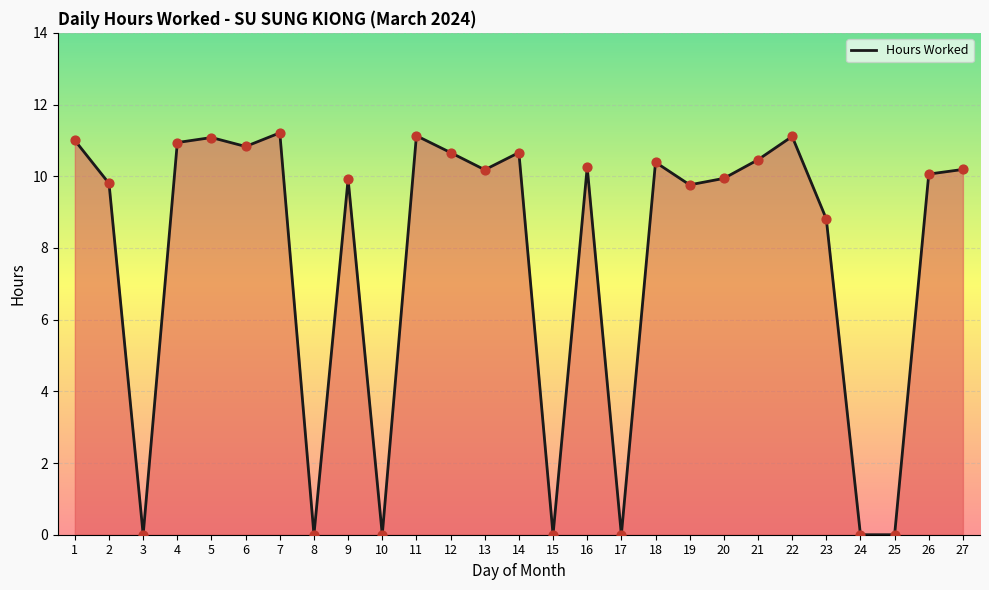

What is the change in value from 1 to 19?

-1.2